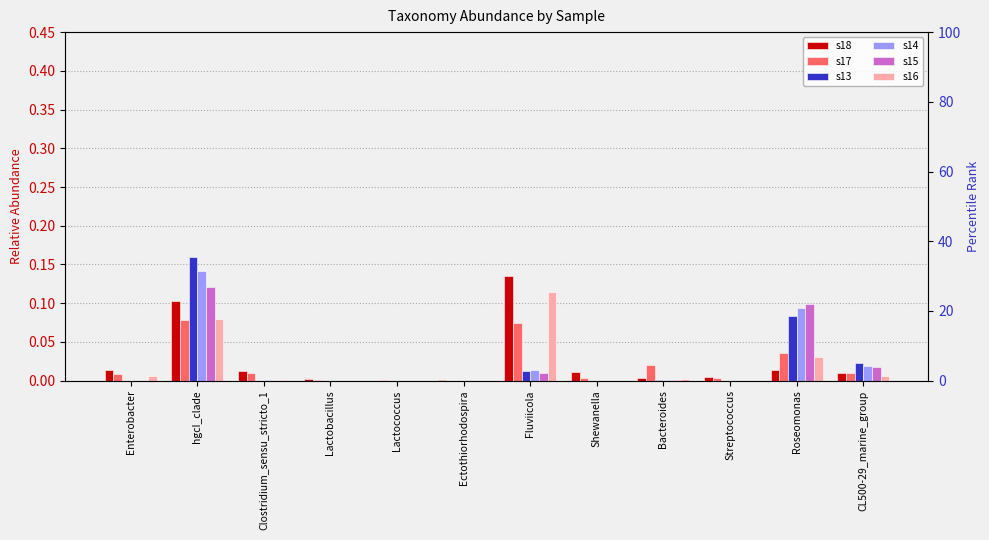

What is the label of the 10th bar from the left?

Streptococcus